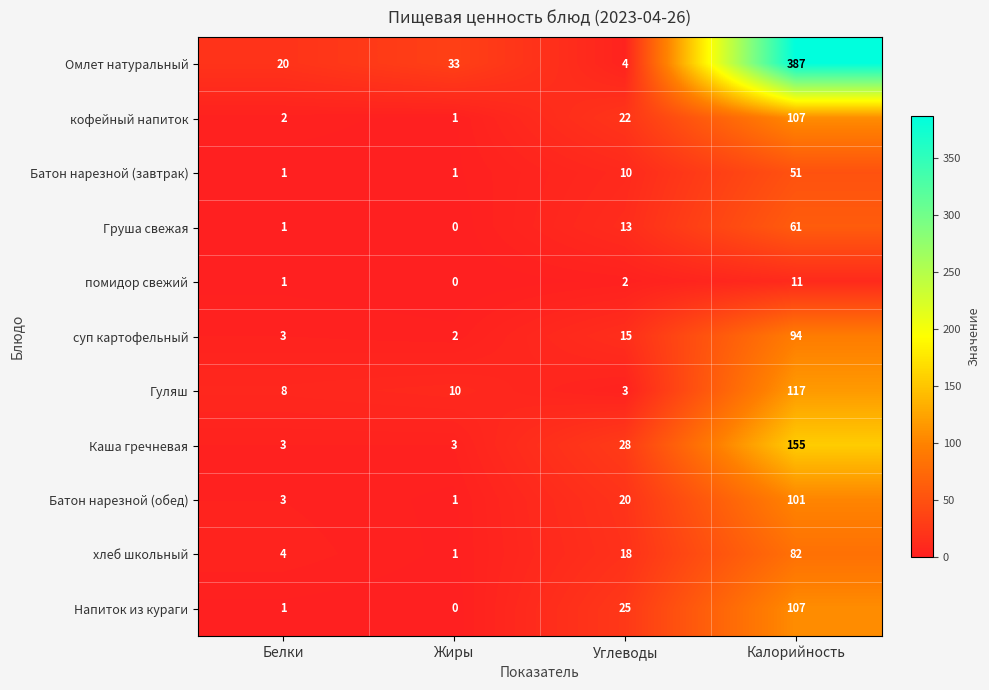

What is the difference between the maximum and minimum values in the хлеб школьный series?

81